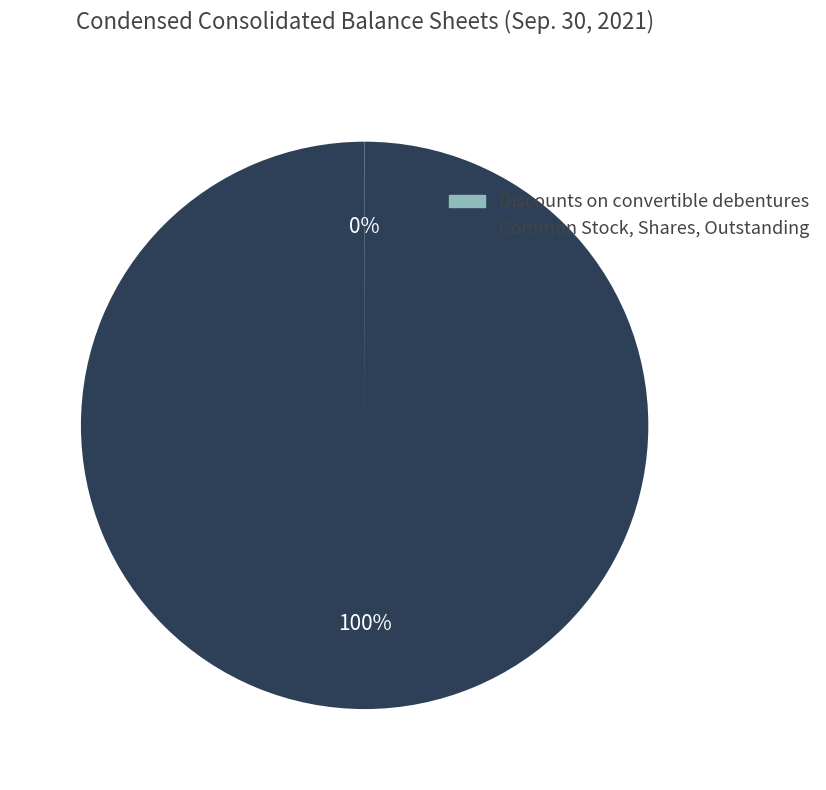

To the nearest percent, what portion does Common Stock, Shares, Outstanding represent?

100%